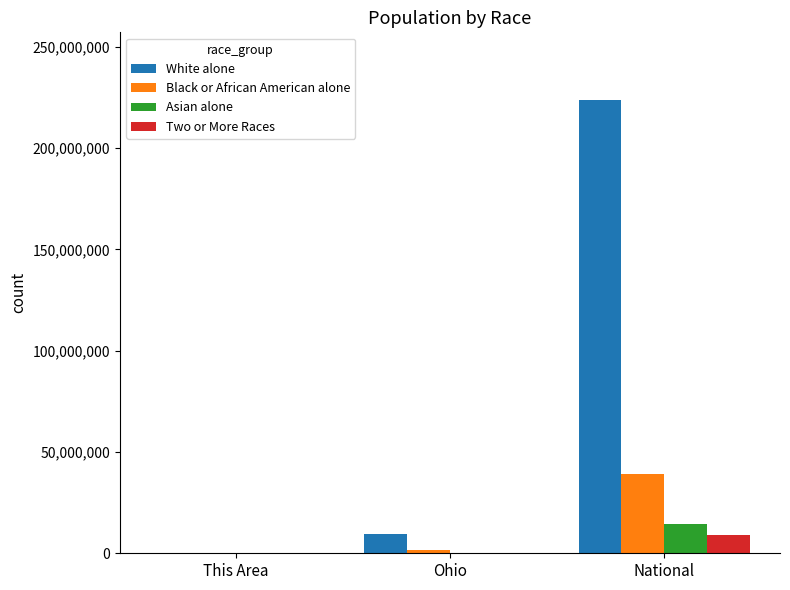

What is the sum of all Asian alone values?

14867592